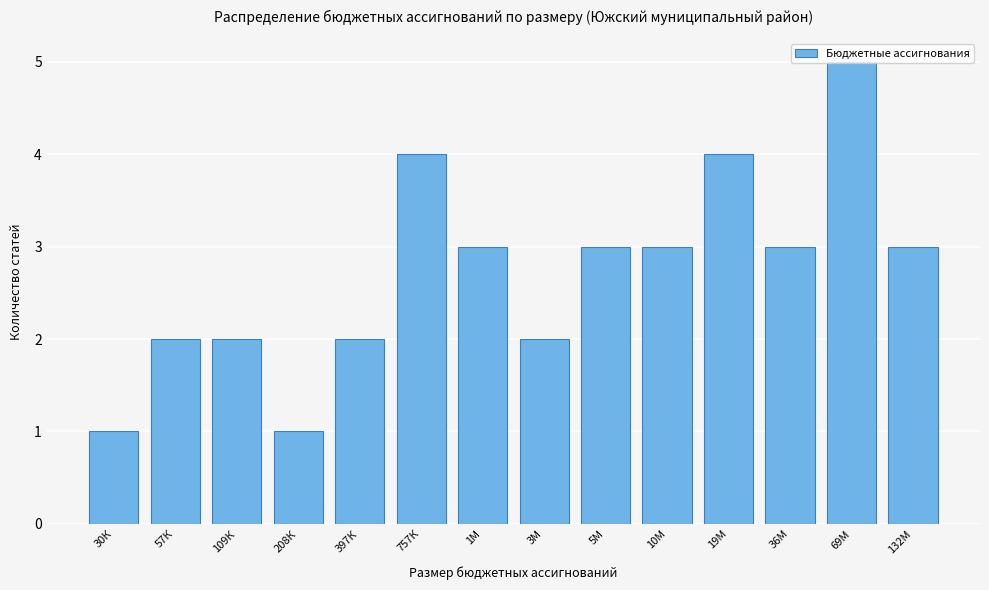

What is the change in value from 3М to 19М?

+2